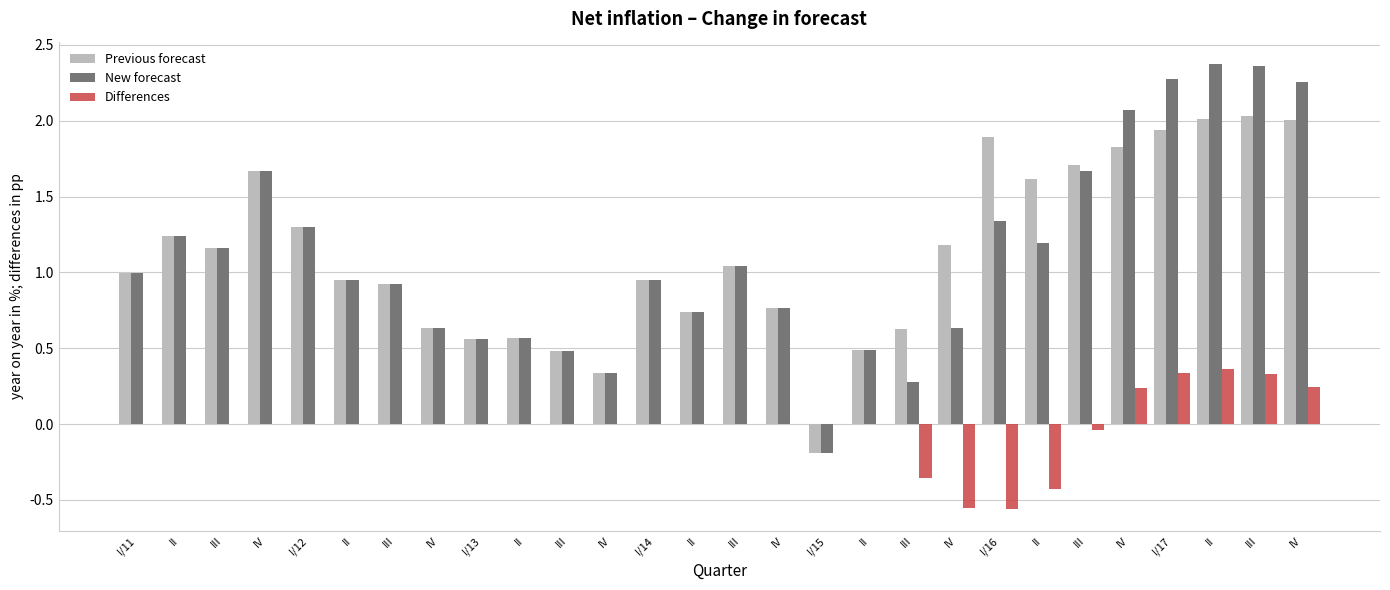

What is the label of the 7th bar from the left?

III